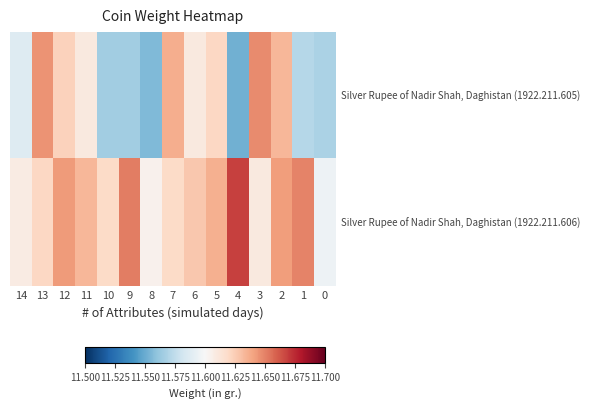

Between 5 and 13, which is larger?

13